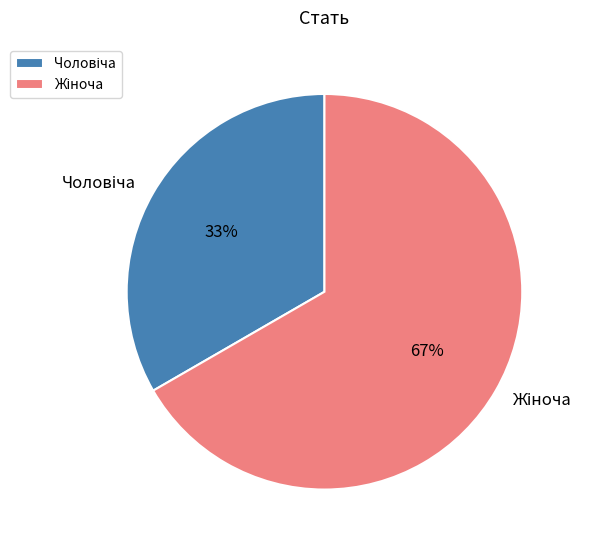

Is there a majority slice in this chart?

Yes